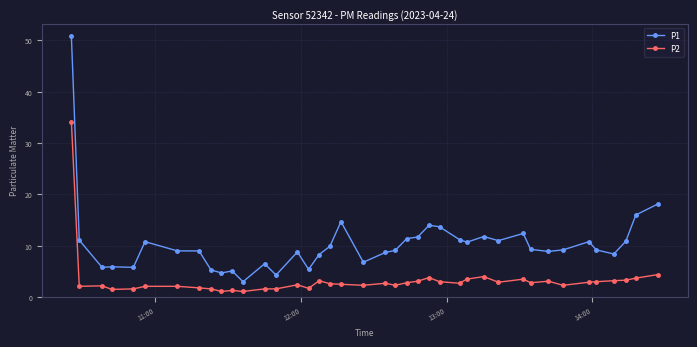

What is the value of the P2 point at the 16th from the left?

1.7